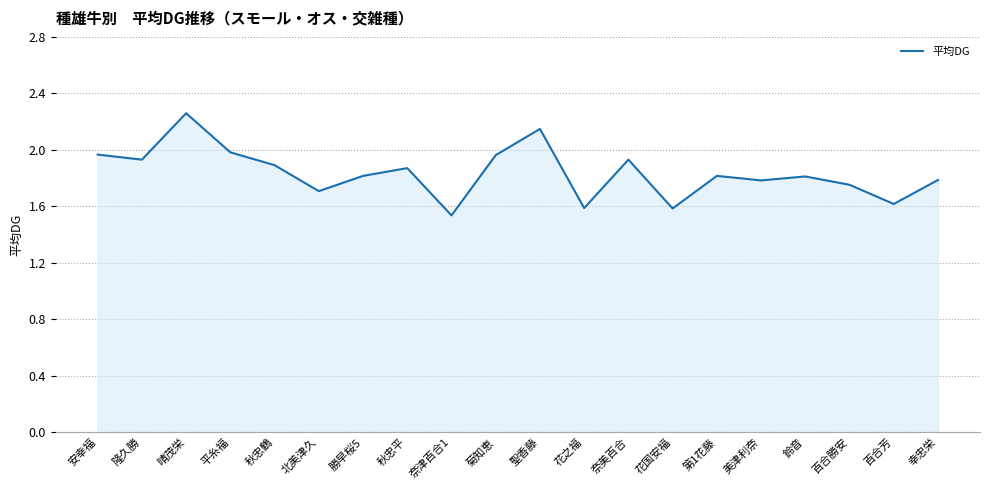

Between 百合芳 and 平糸福, which is larger?

平糸福